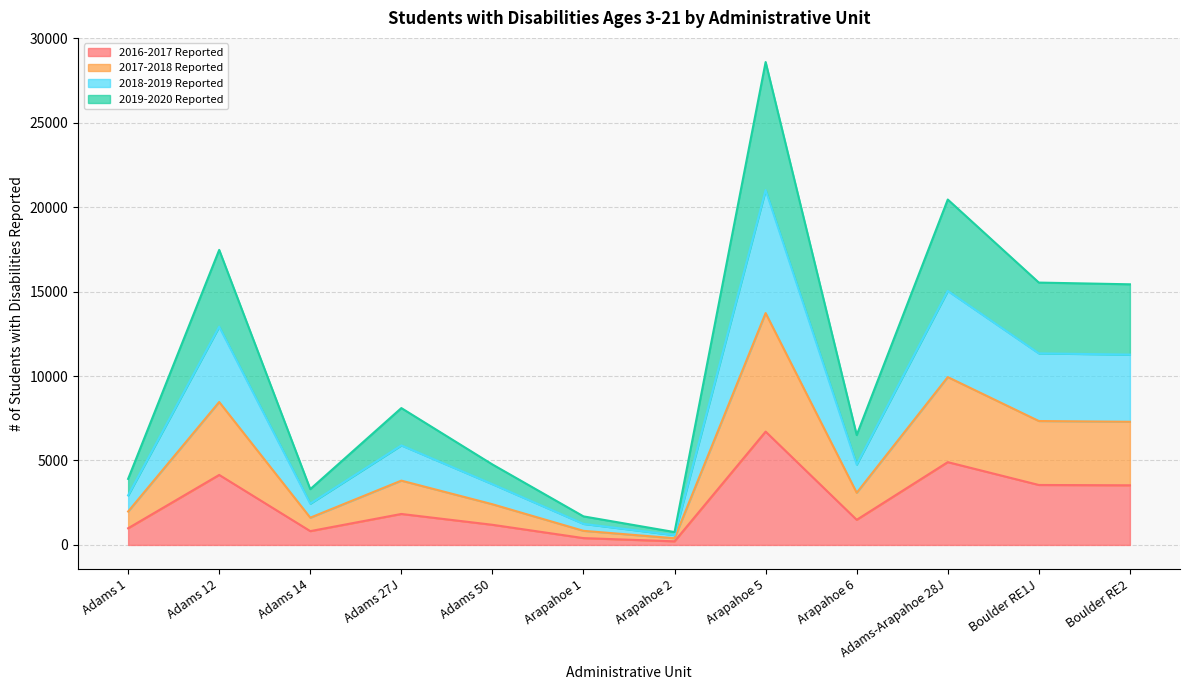

True or false: 2017-2018 Reported and 2019-2020 Reported cross at least once.

False